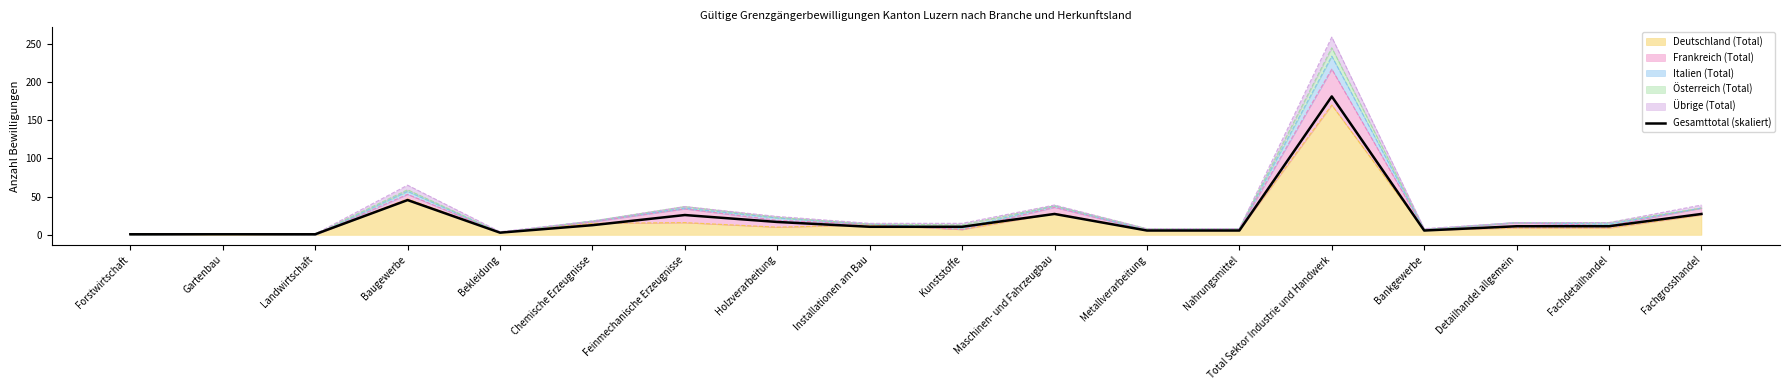

What is the label of the 16th point from the left?

Detailhandel allgemein